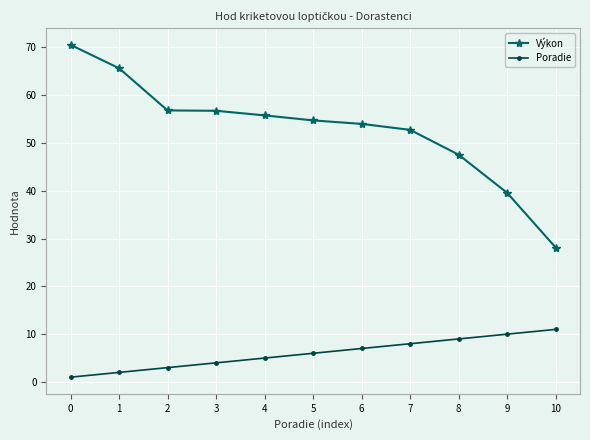

Which series has the widest spread of values?

Výkon